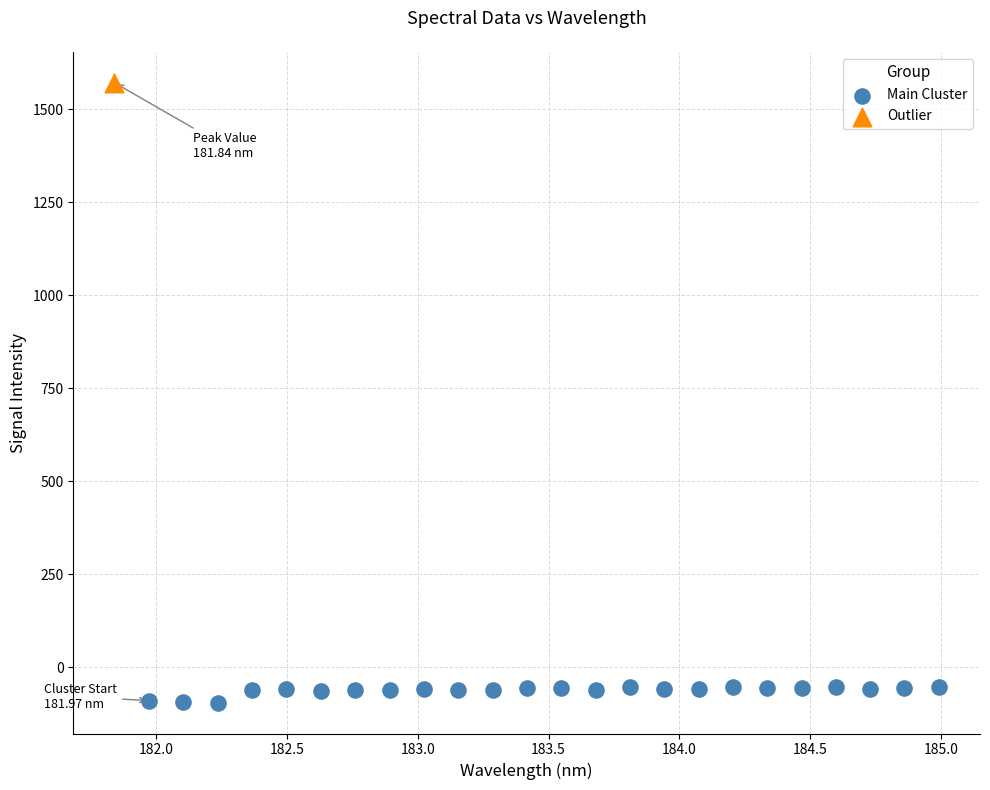

What are all the series names shown in the legend?

Main Cluster, Outlier